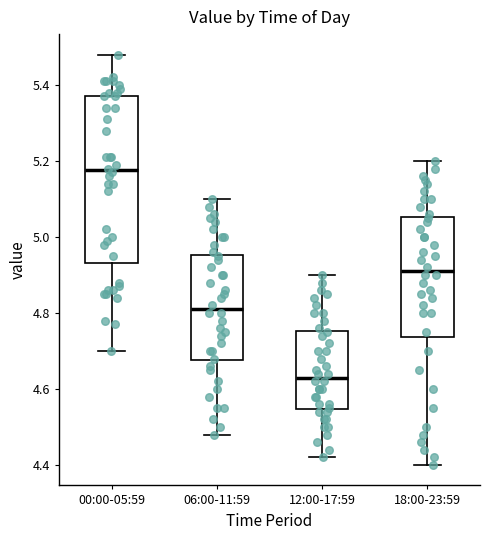

Reading left to right, transcribe this box plot: for each box, give where its median line is, the range the box spans, and where its two whiskers end, as read against the y-axis. The values are not printed on the chart, so give them approximately, as read against the axis.

00:00-05:59: median 5.18, box 4.94 to 5.38, whiskers 4.70 to 5.48
06:00-11:59: median 4.82, box 4.68 to 4.96, whiskers 4.48 to 5.10
12:00-17:59: median 4.64, box 4.54 to 4.76, whiskers 4.42 to 4.90
18:00-23:59: median 4.92, box 4.74 to 5.06, whiskers 4.40 to 5.20